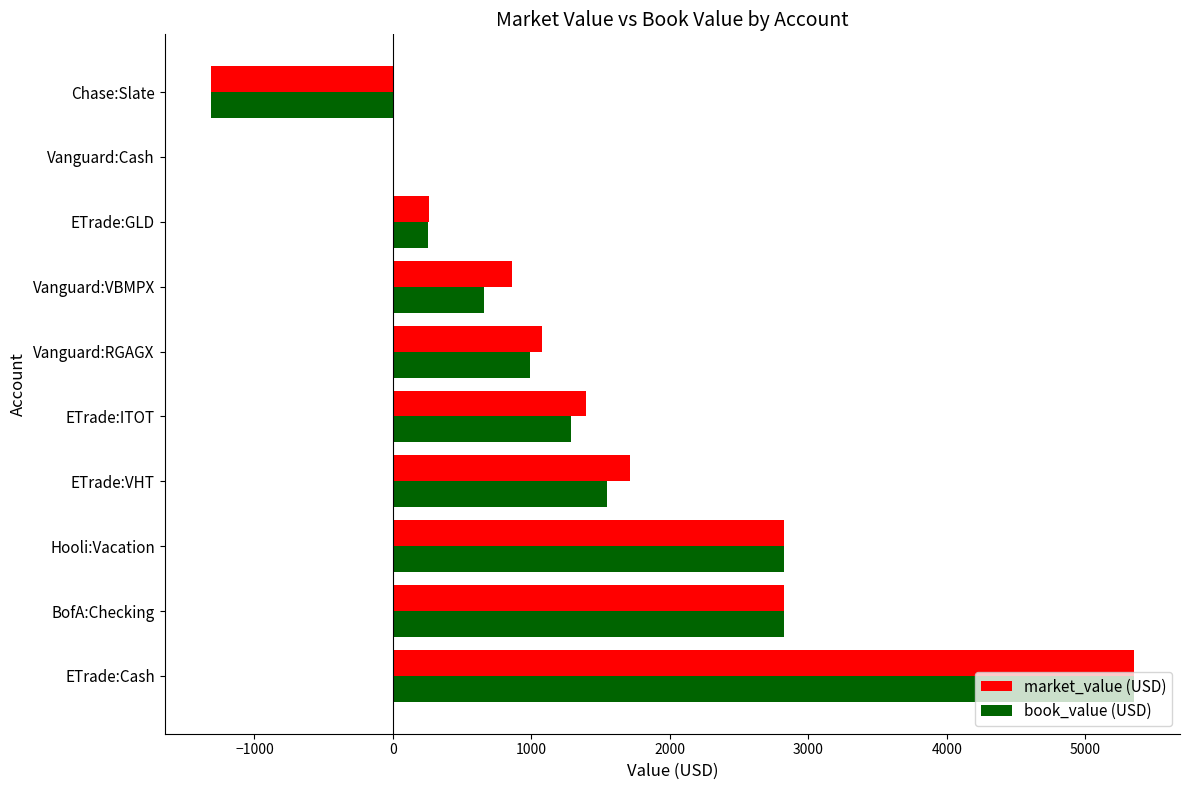

What is the sum of the book_value (USD) values at ETrade:Cash and Hooli:Vacation?

8172.4